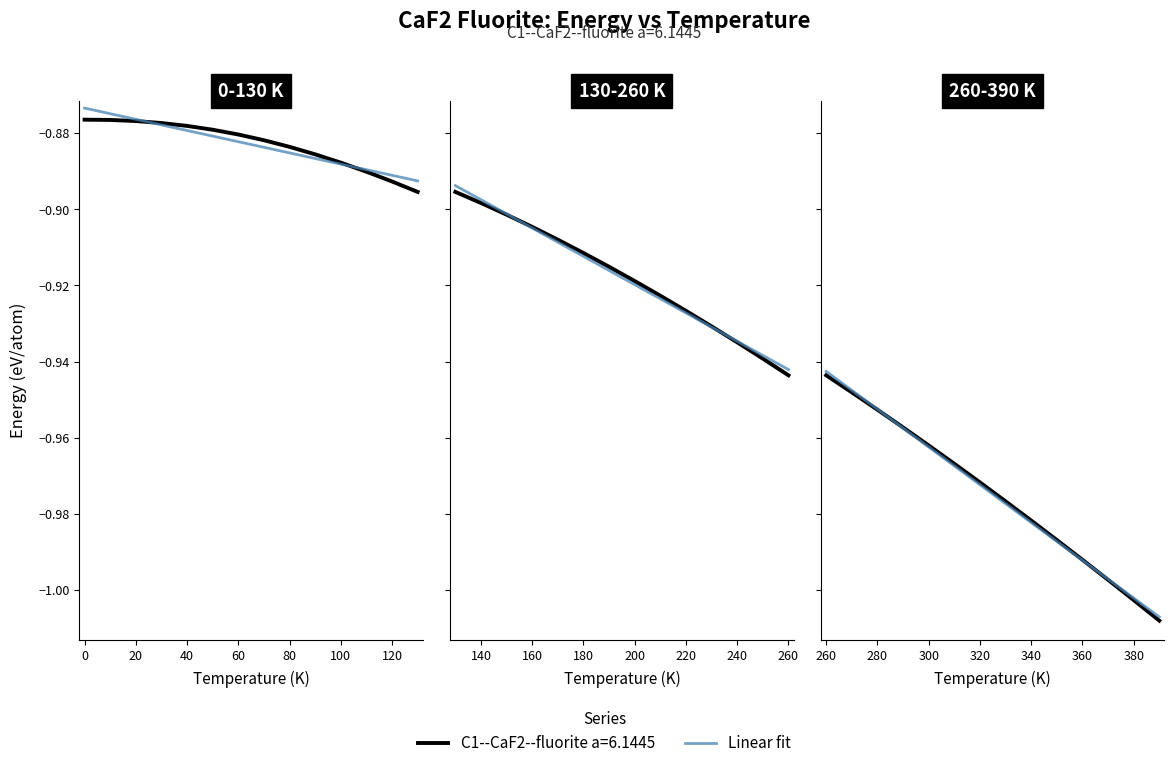

Is it true that the value at 40 is -1.6?

False